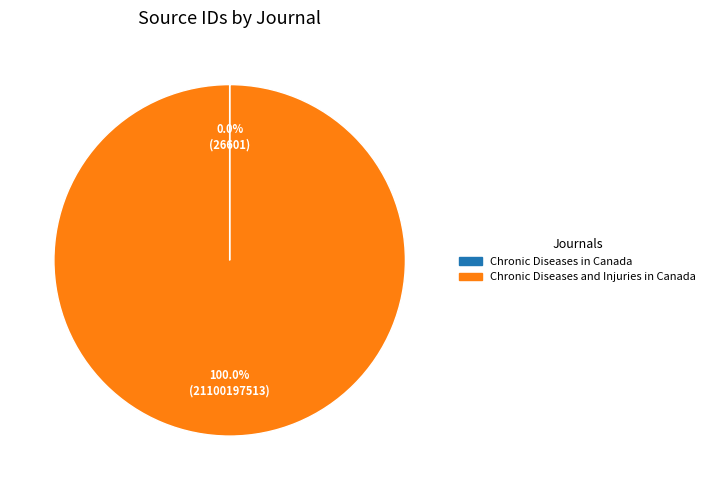

Is there a majority slice in this chart?

Yes